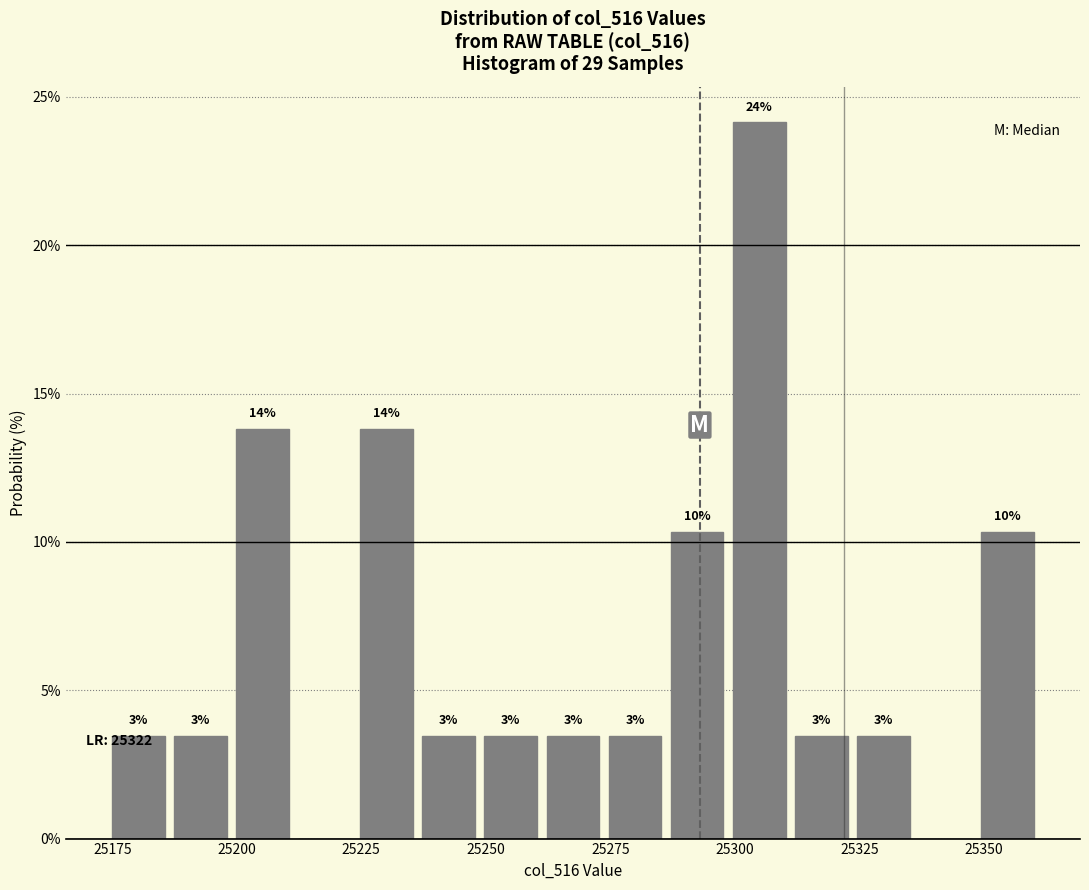

Around what value on the x-axis is the tallest bar? Give the approximate position of its centre, as read against the axis.

25305